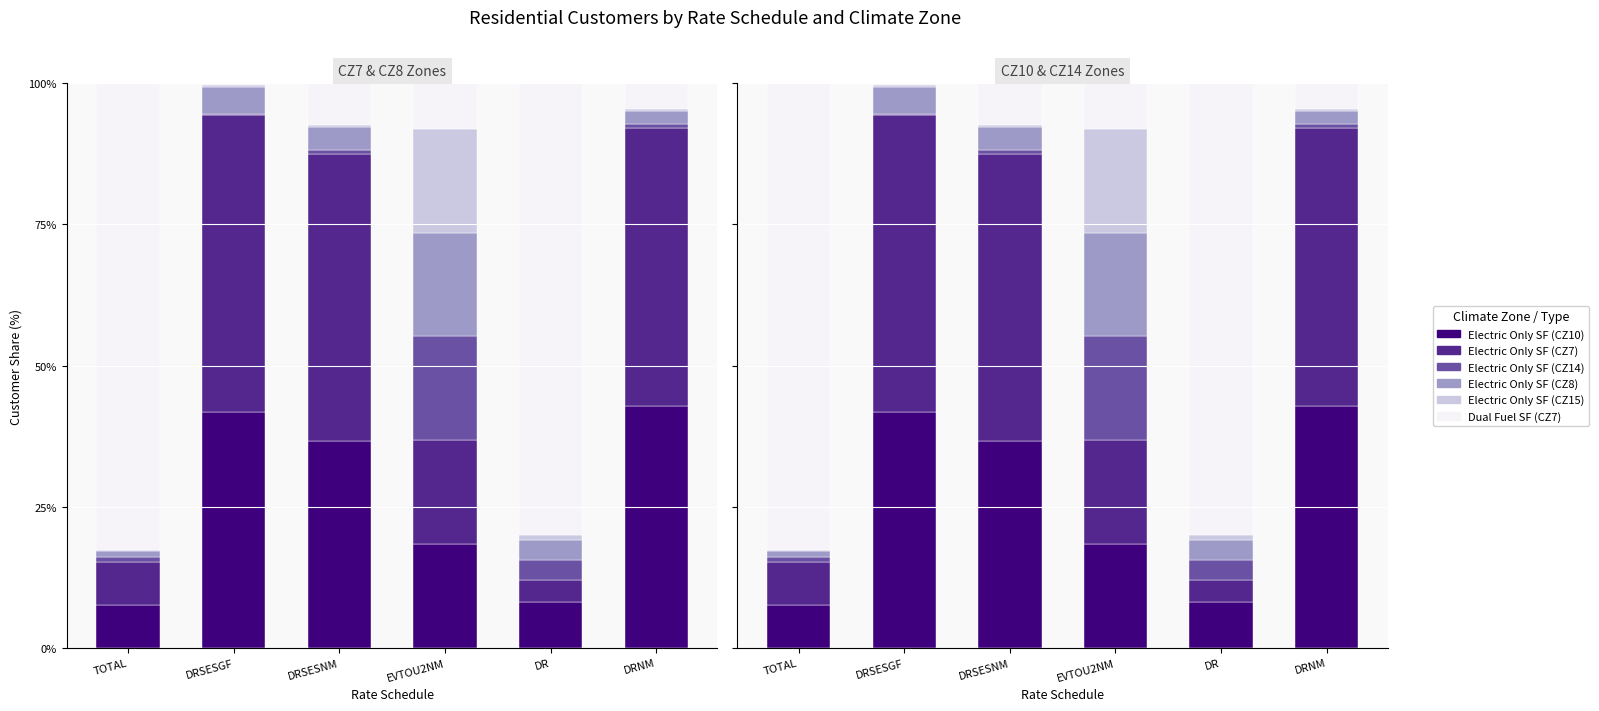

What is the minimum value shown in the chart?

0.2